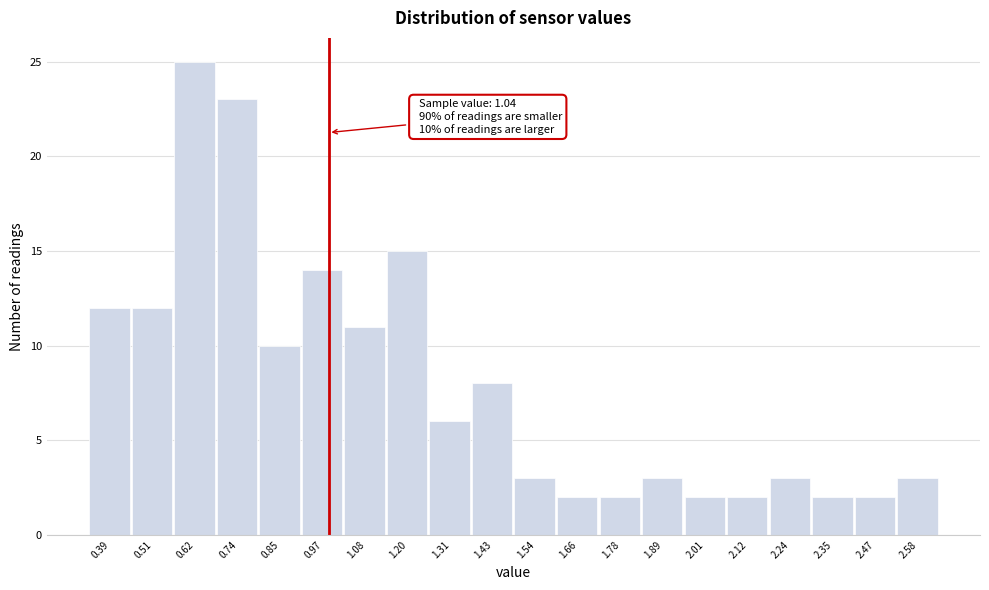

Reading left to right, extract all data points from this chart.

12	12	25	23	10	14	11	15	6	8	3	2	2	3	2	2	3	2	2	3